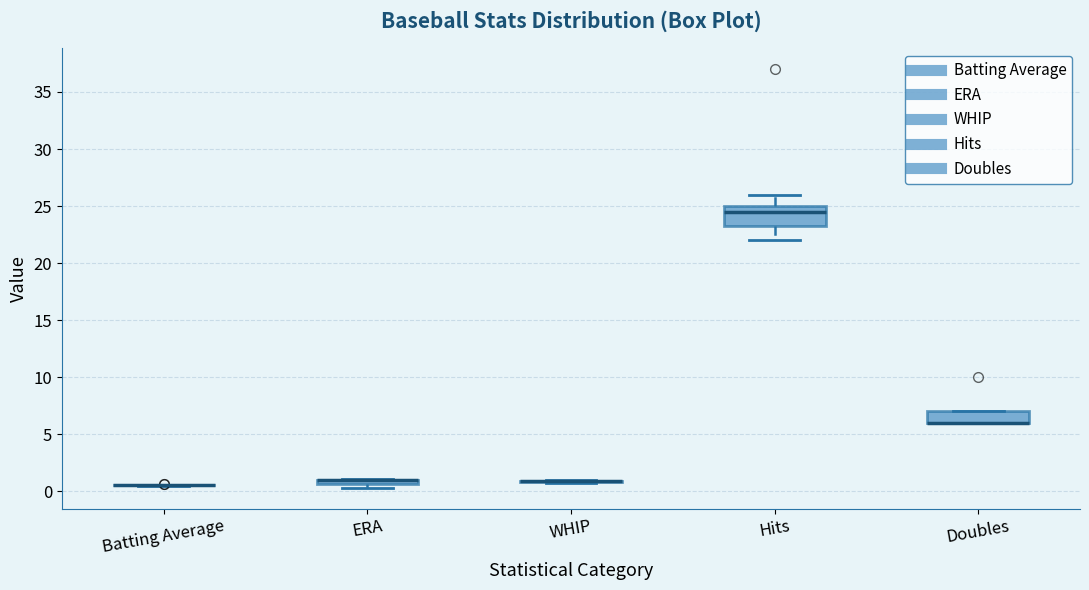

Which box is the tallest, from its lower edge to its upper edge?

Hits